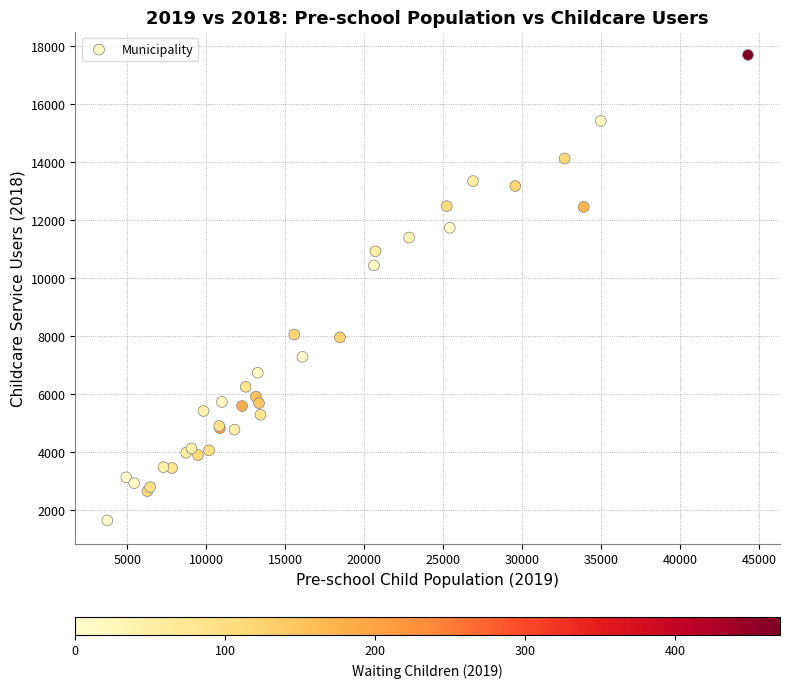

What Y value in the scatter plot is closest to 9671?

10441